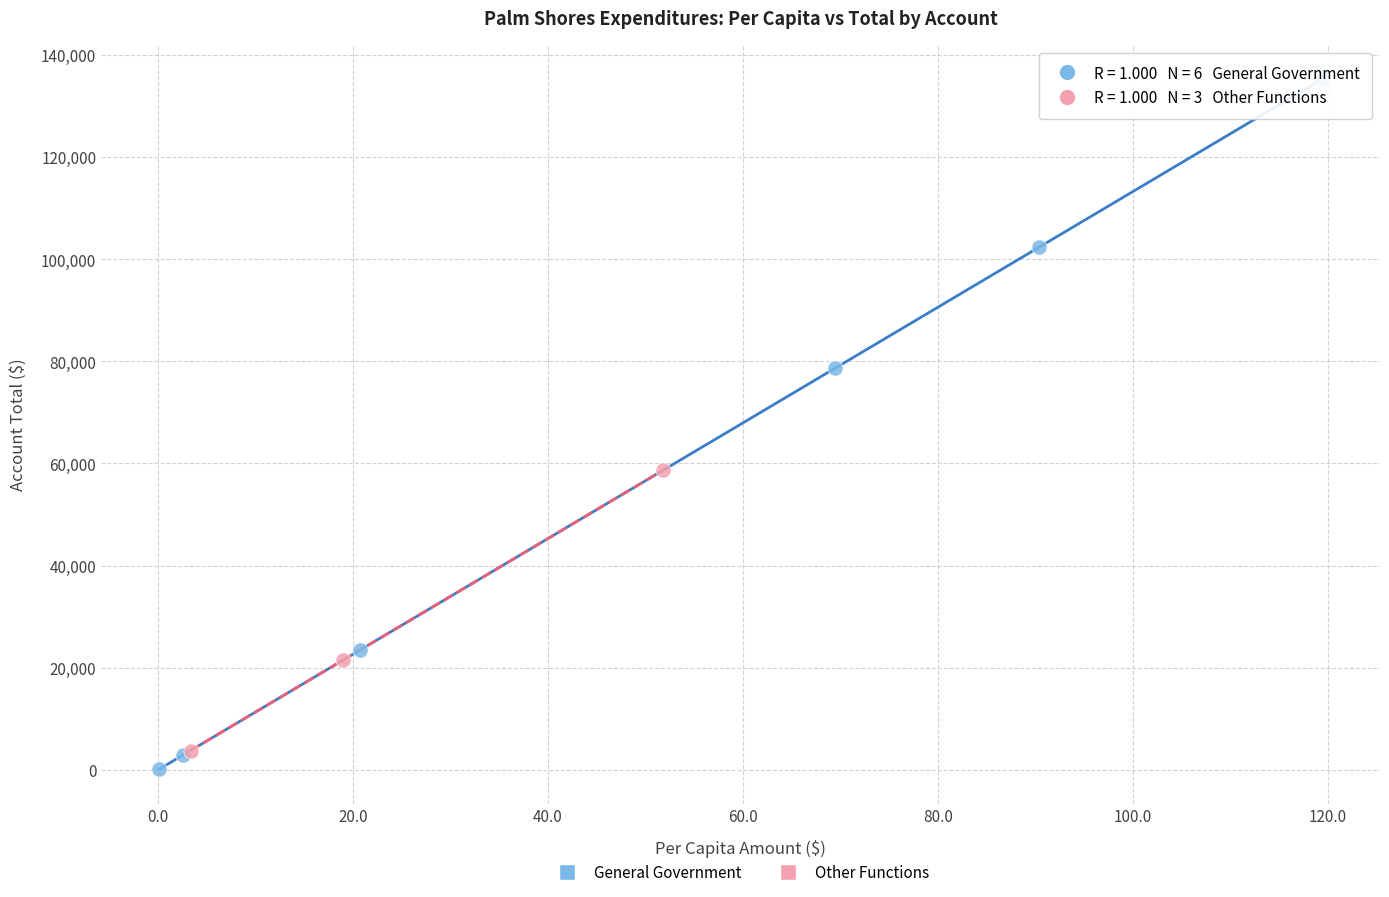

Which series contains the highest Y value?

General Government